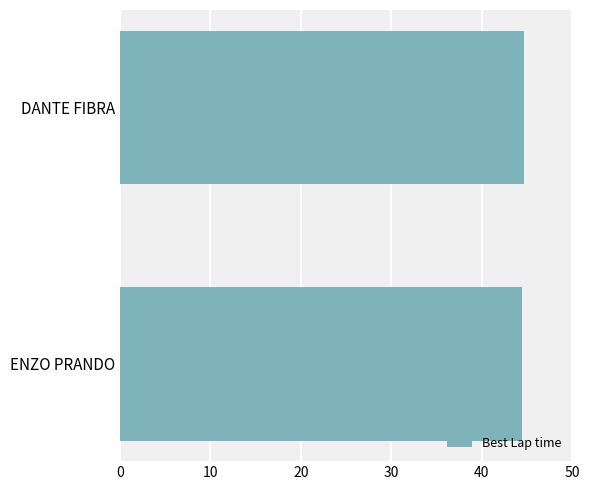

What is the smallest value displayed?

44.4